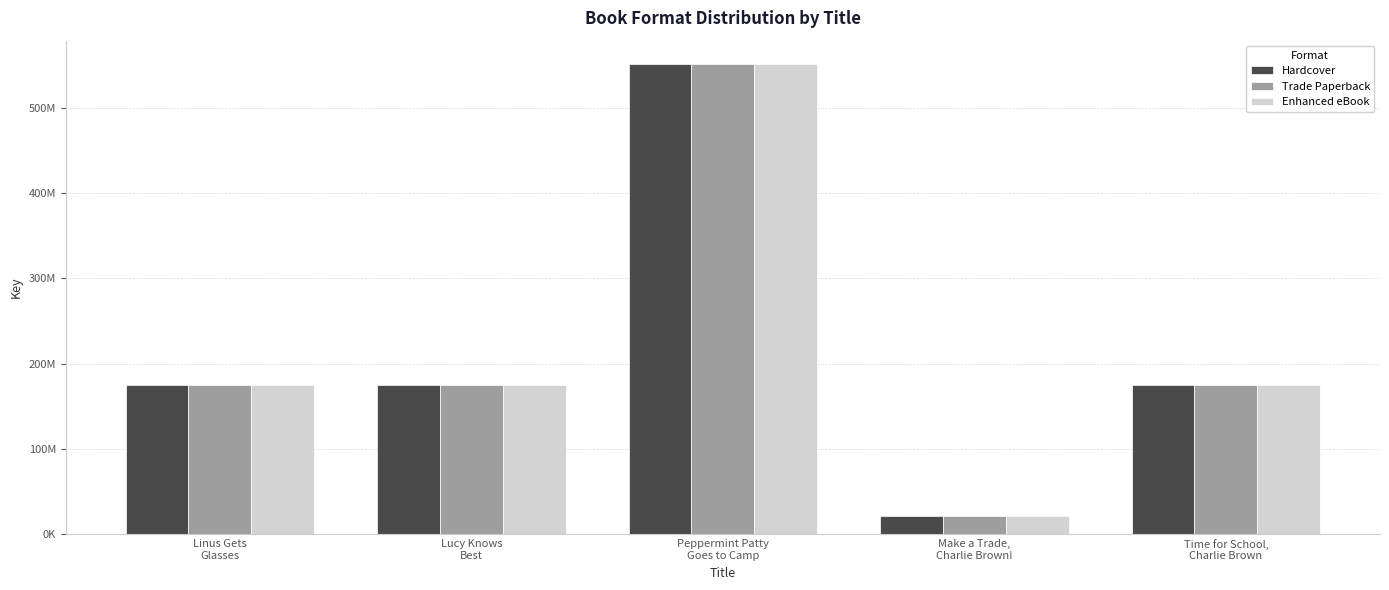

What are all the series names shown in the legend?

Hardcover, Trade Paperback, Enhanced eBook